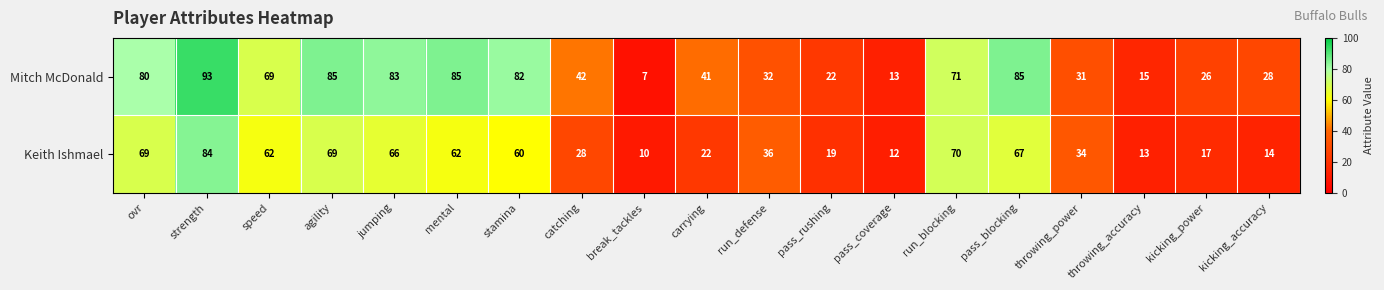

Read the Keith Ishmael value at strength, to the nearest 5.

85